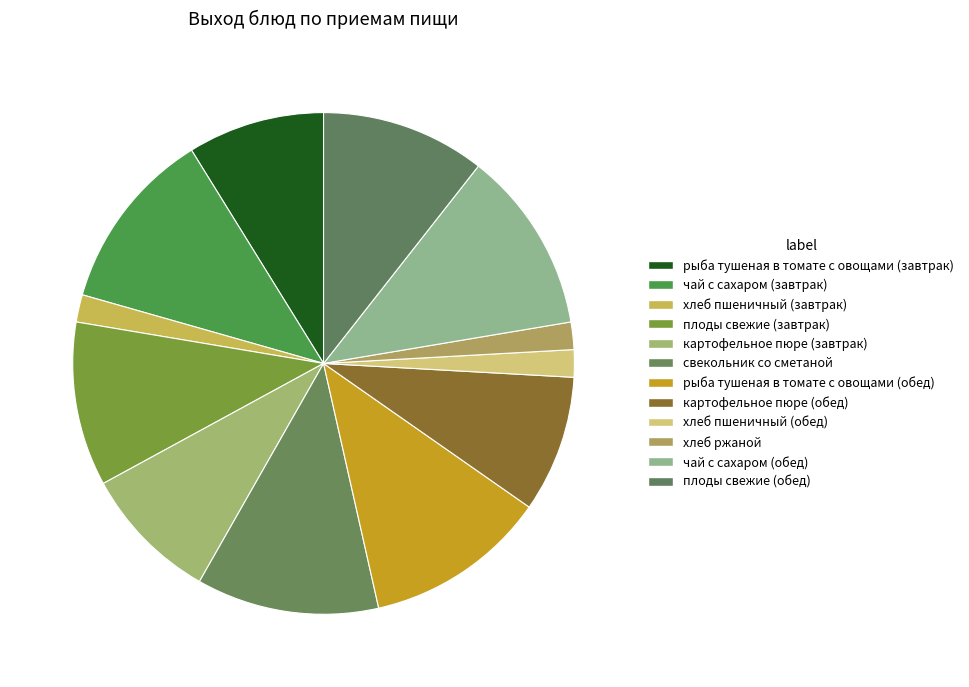

What percentage do картофельное пюре (обед) and рыба тушеная в томате с овощами (обед) together represent?

20.6%